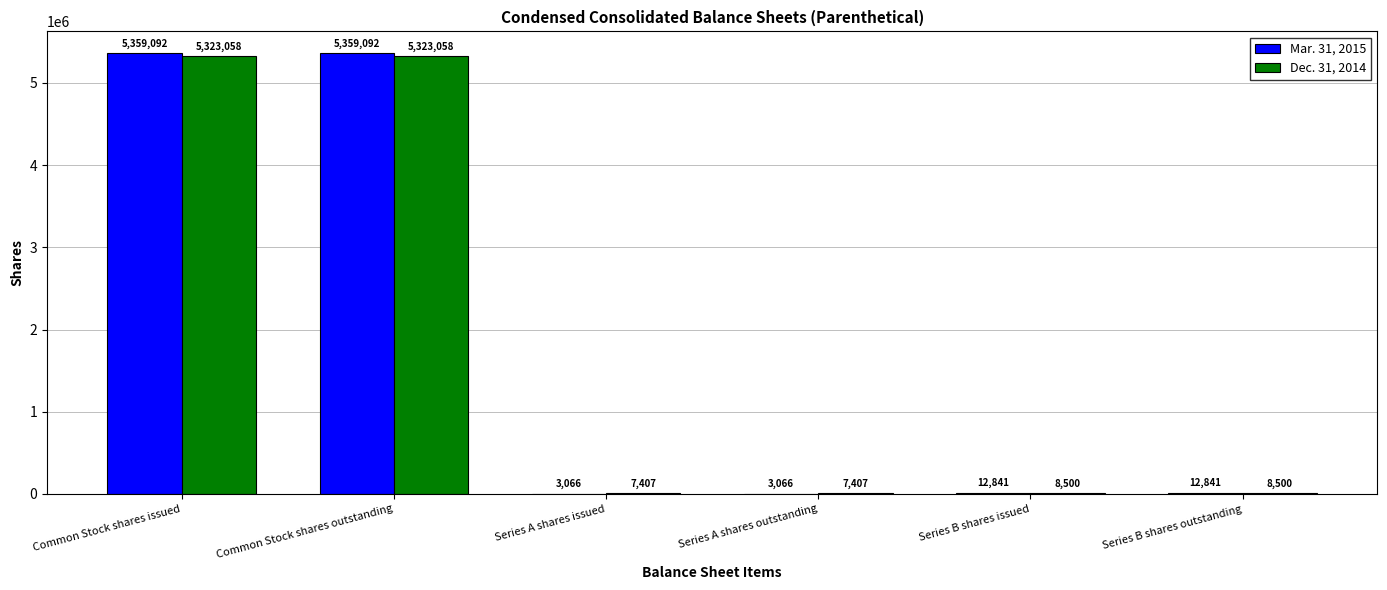

What is the maximum value shown in the chart?

5359092